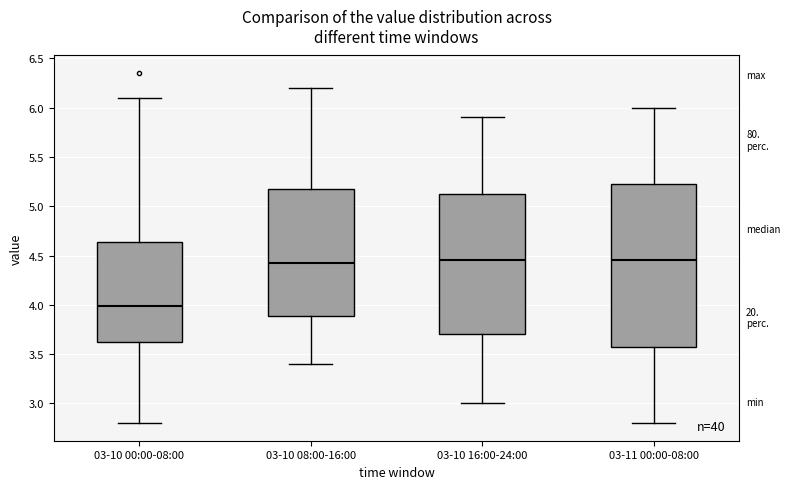

Reading left to right, transcribe this box plot: for each box, give where its median line is, the range the box spans, and where its two whiskers end, as read against the y-axis. The values are not printed on the chart, so give them approximately, as read against the axis.

03-10 00:00-08:00: median 4.00, box 3.60 to 4.65, whiskers 2.80 to 6.10
03-10 08:00-16:00: median 4.45, box 3.90 to 5.20, whiskers 3.40 to 6.20
03-10 16:00-24:00: median 4.45, box 3.70 to 5.15, whiskers 3.00 to 5.90
03-11 00:00-08:00: median 4.45, box 3.60 to 5.25, whiskers 2.80 to 6.00